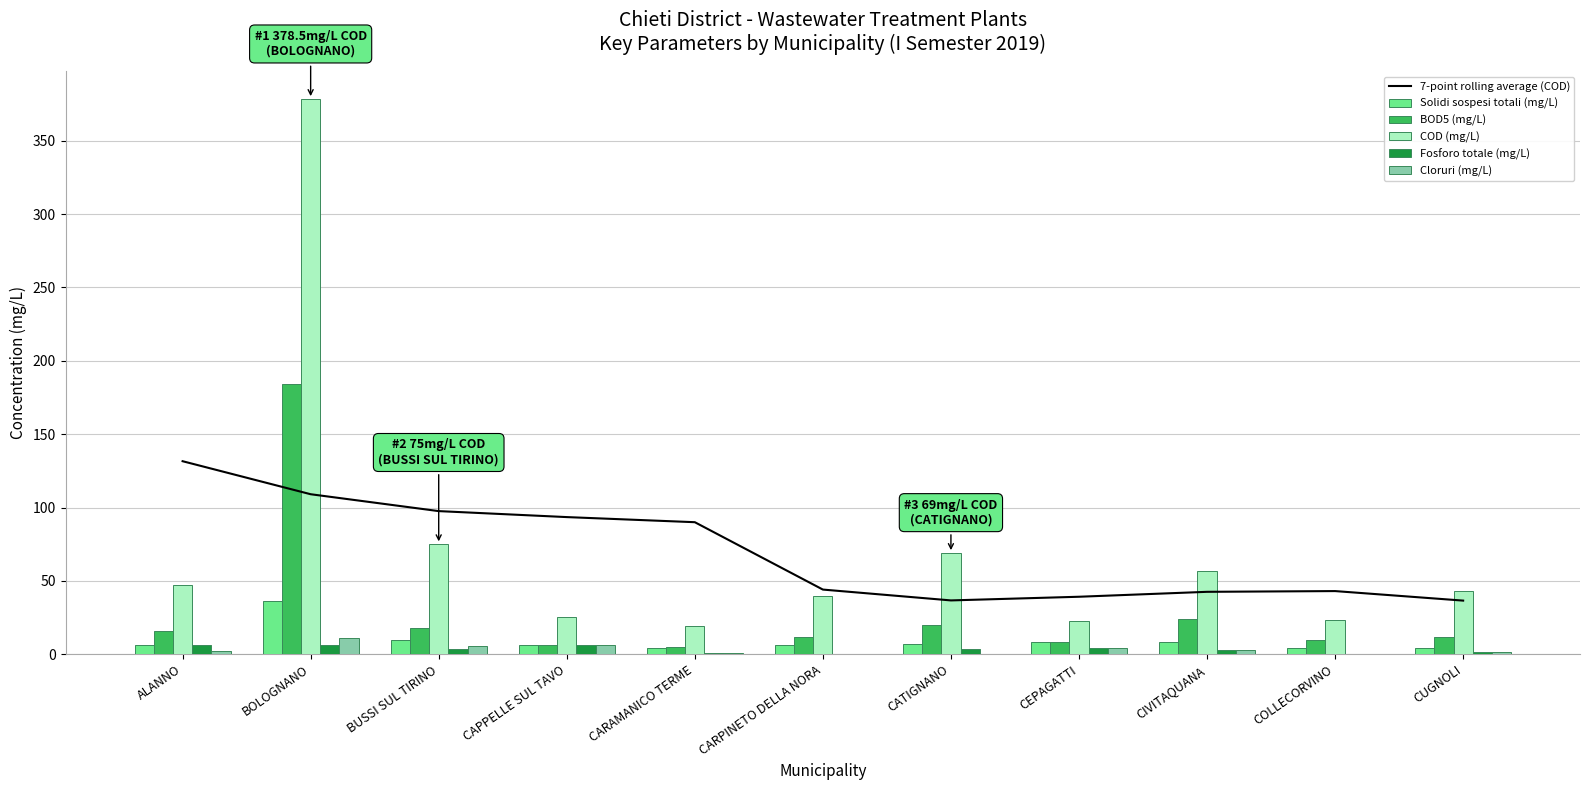

Which has a higher value, CAPPELLE SUL TAVO or CEPAGATTI?

CAPPELLE SUL TAVO